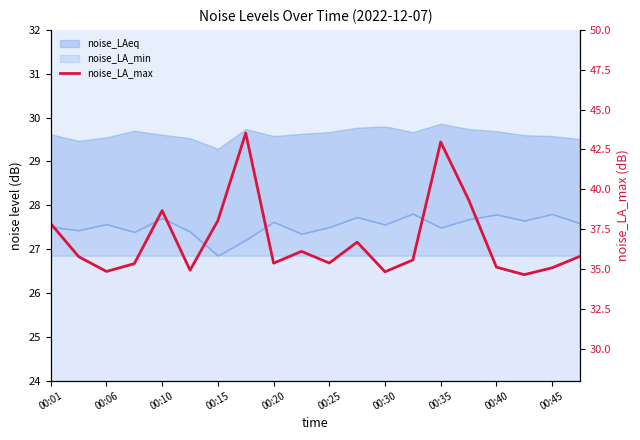

How many values are below 35?

4